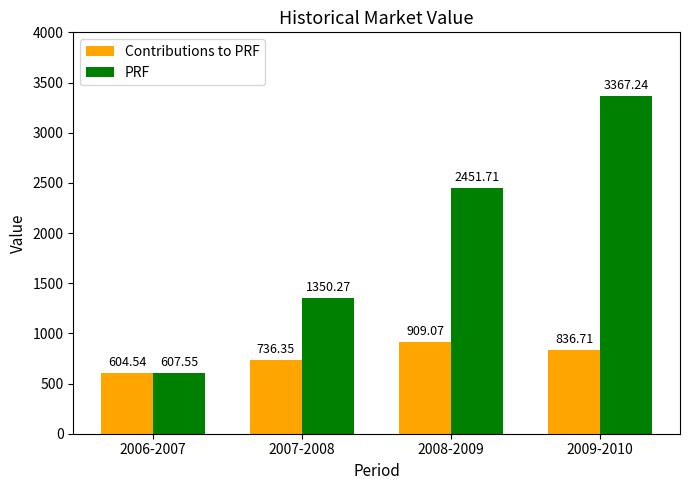

Which series has the widest spread of values?

PRF